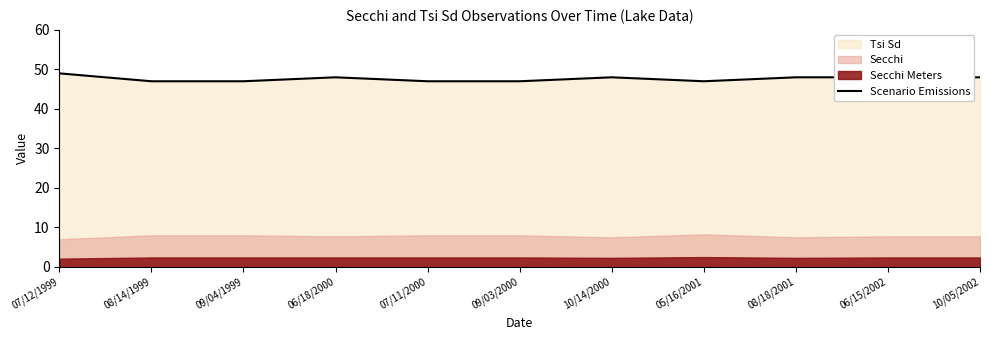

The value at 06/18/2000 is 48. True or false?

True